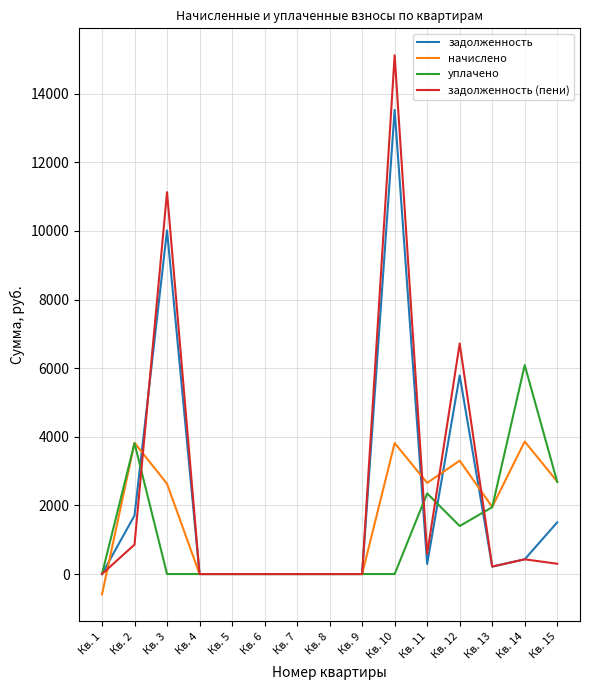

How many lines are shown in the chart?

4